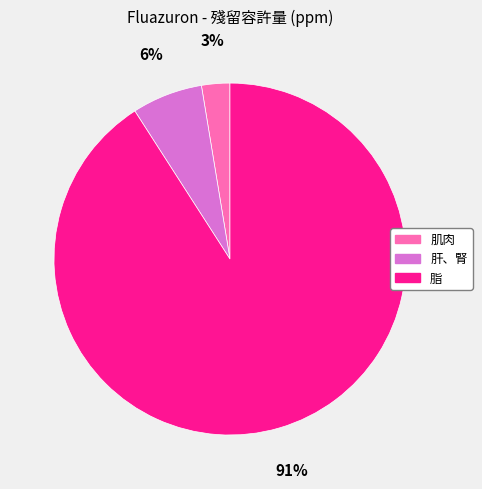

How many slices are in this pie chart?

3